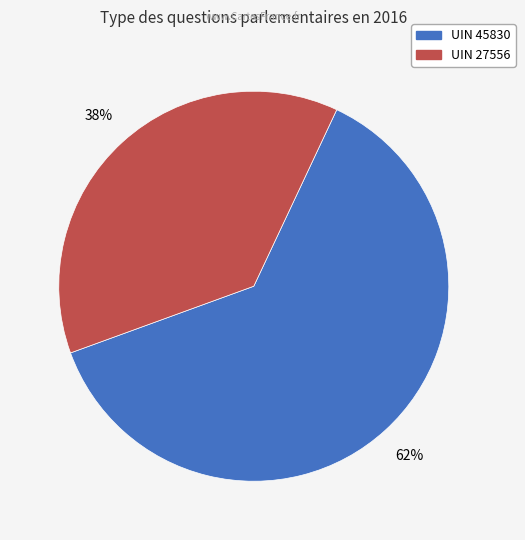

To the nearest percent, what is the average slice percentage?

50%